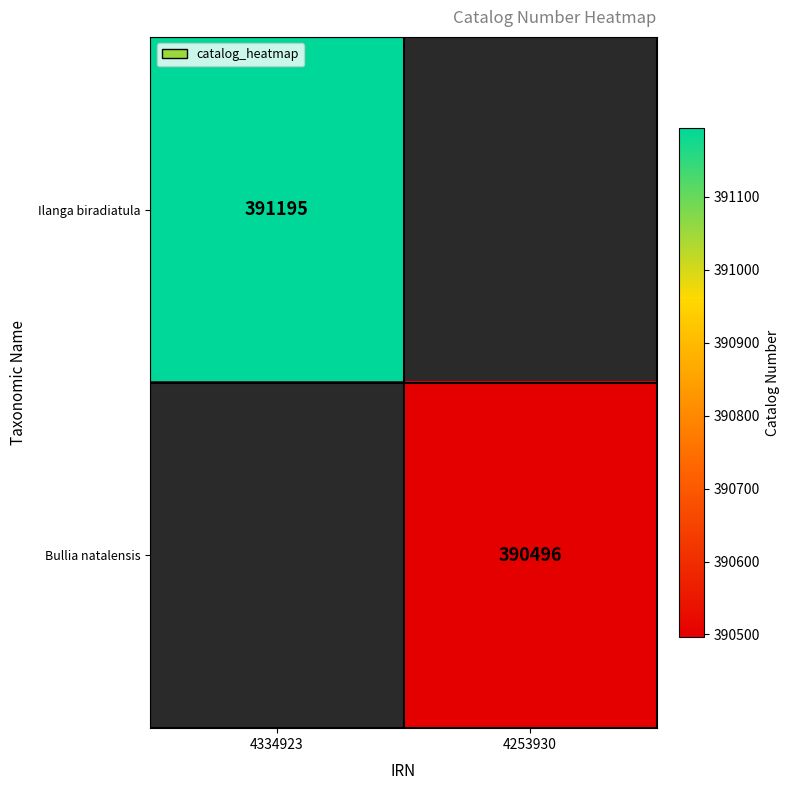

Which category has the lowest value across all series?

4253930